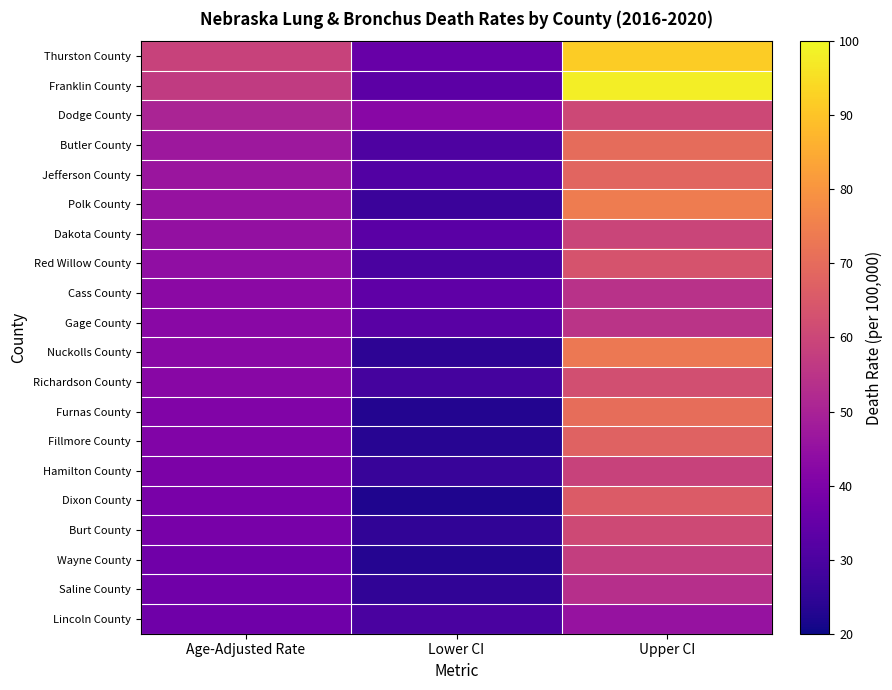

Which category has the highest value across all series?

Upper CI